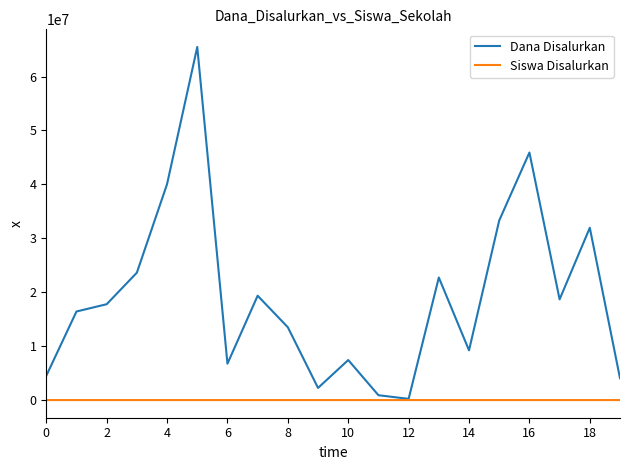

Which series has the largest total across all categories?

Dana Disalurkan